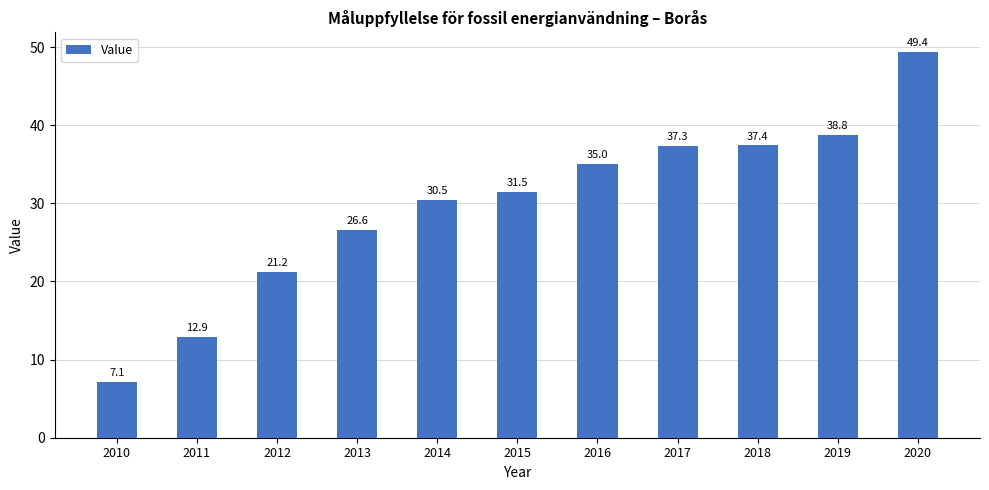

Approximately how many times larger is the value at 2016 compared to 2012?

1.7